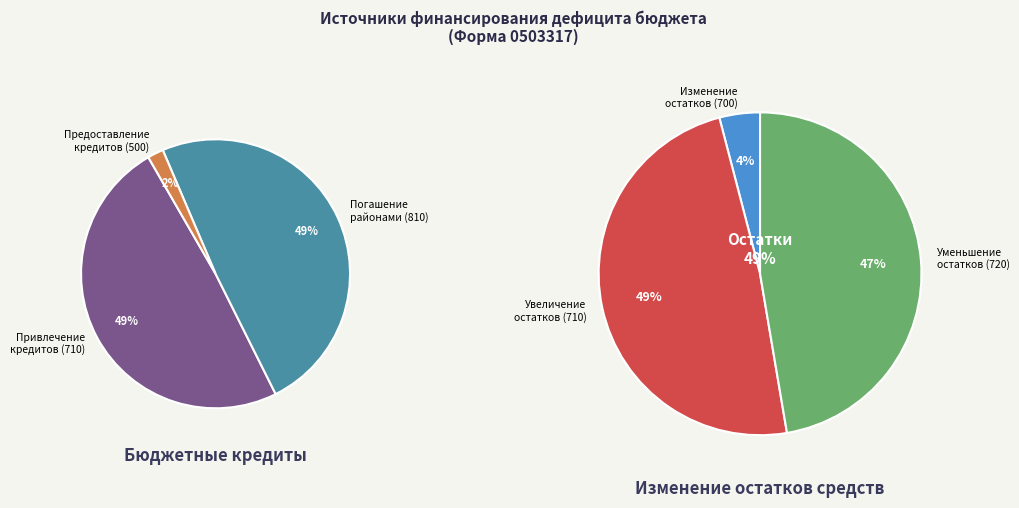

To the nearest percent, what is the difference between the largest and smallest slice percentages?

48%